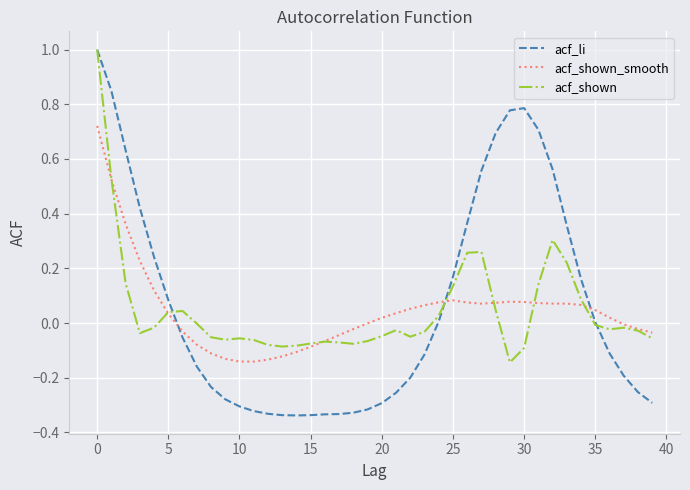

After their last crossing, which series has the higher values: acf_shown_smooth or acf_li?

acf_shown_smooth